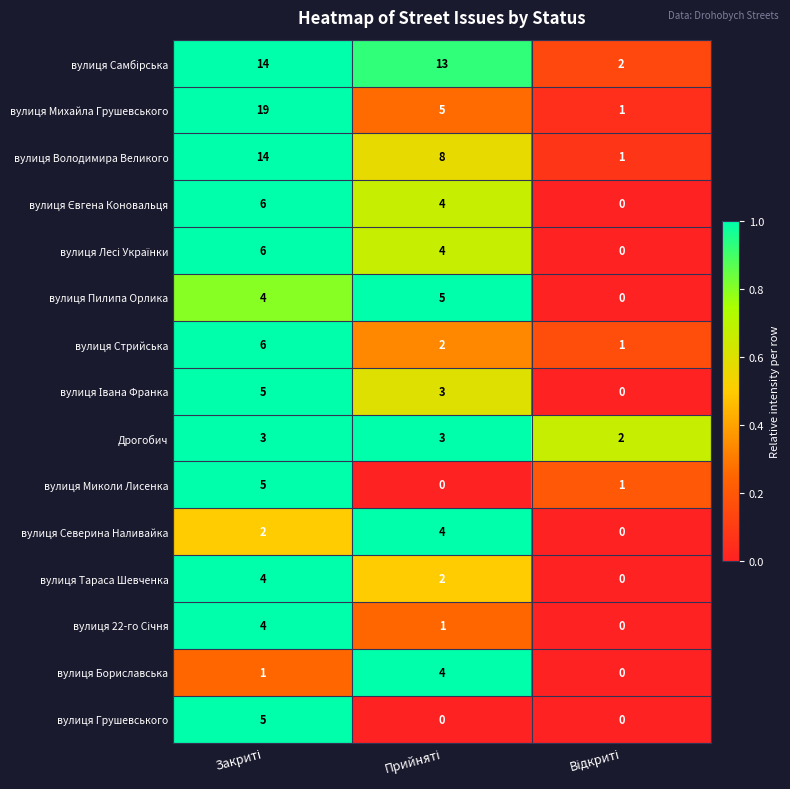

Count the вулиця Тараса Шевченка values in the range 0 to 4.

3